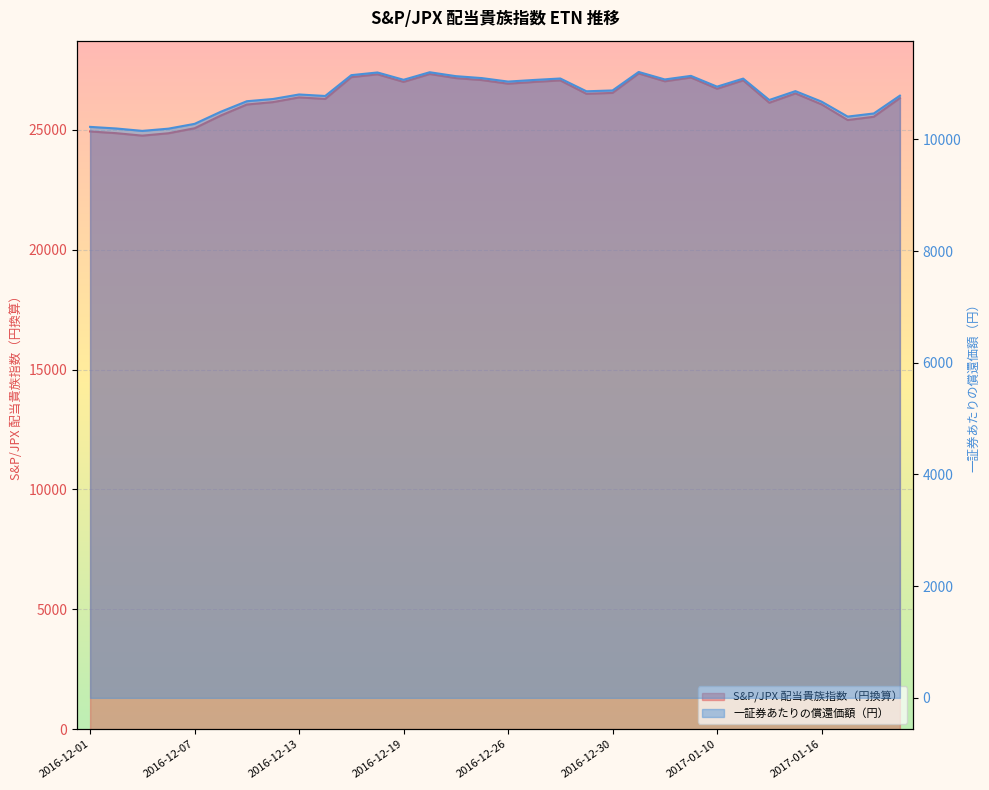

At 2016-12-06, list the series in order from largest to smallest.

S&P/JPX 配当貴族指数（円換算）, 一証券あたりの償還価額（円）